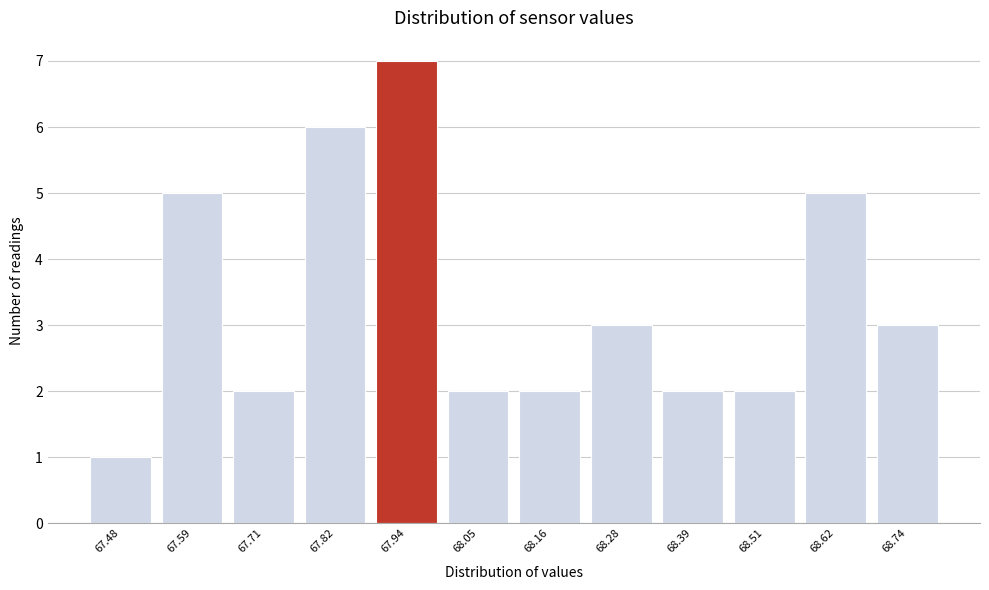

Reading right to left, transcribe all the data shown in this chart.

68.74=3	68.62=5	68.51=2	68.39=2	68.28=3	68.16=2	68.05=2	67.94=7	67.82=6	67.71=2	67.59=5	67.48=1